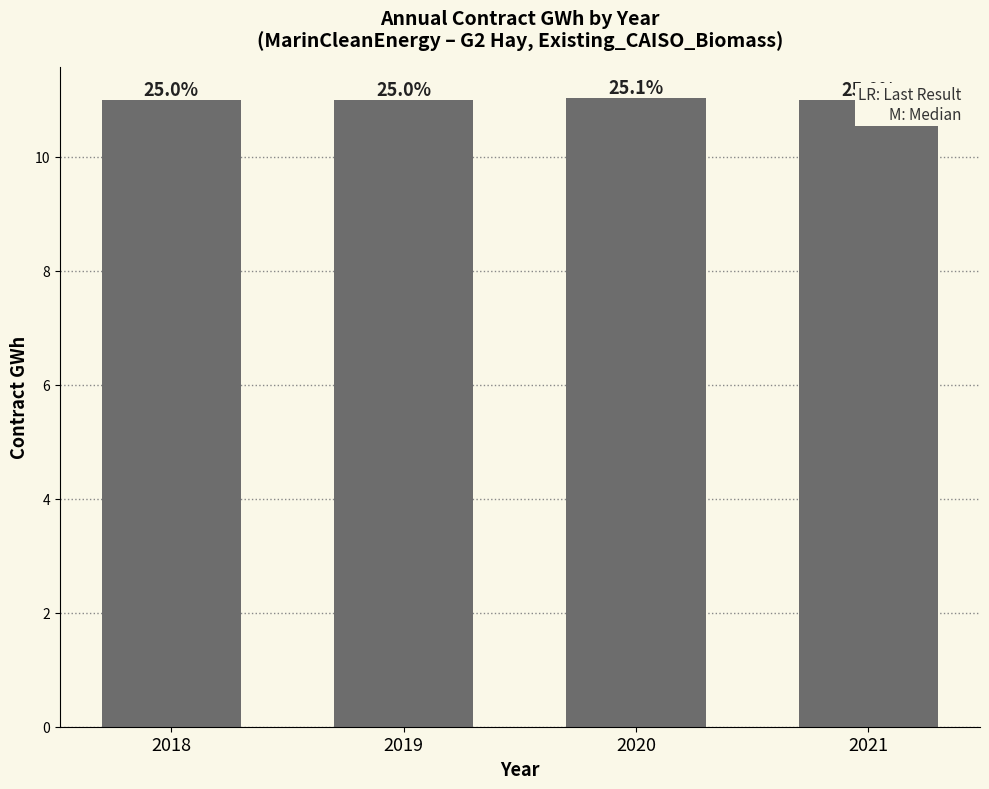

Reading left to right, extract all data points from this chart.

11.0	11.0	11.0	11.0